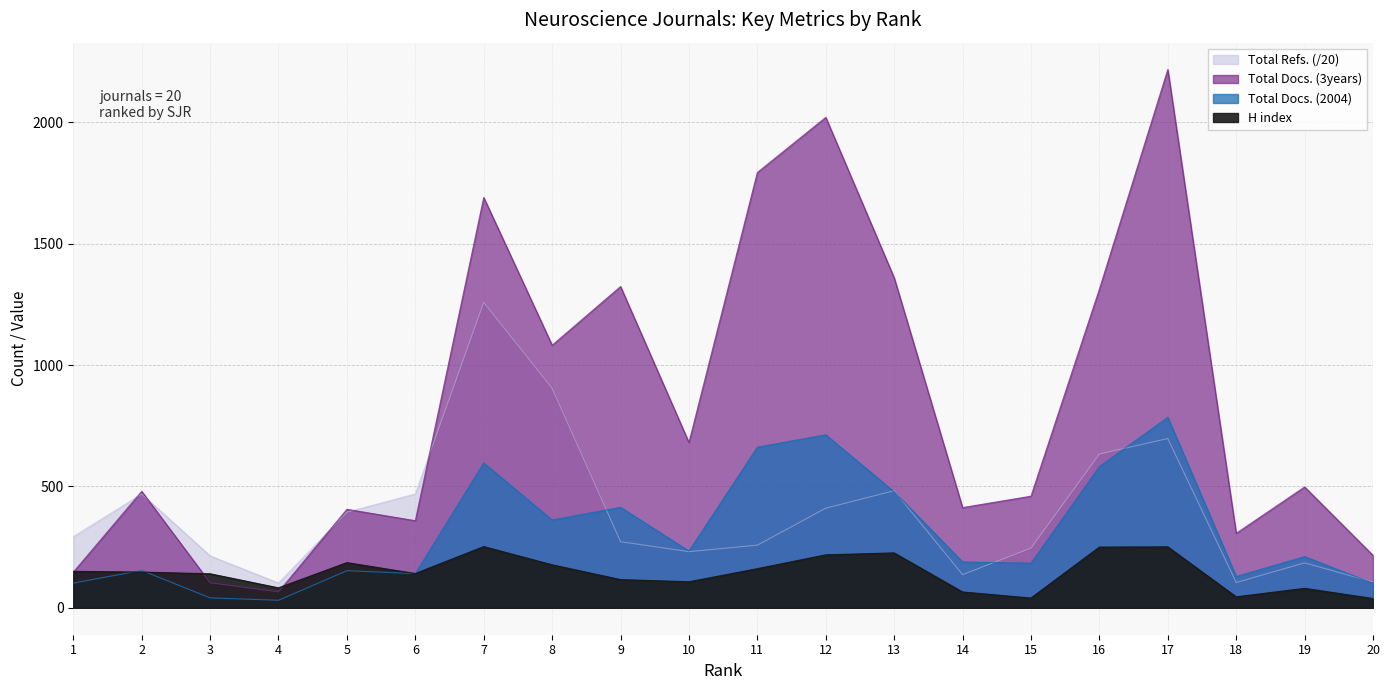

Does the chart display data point markers on the line(s)?

No